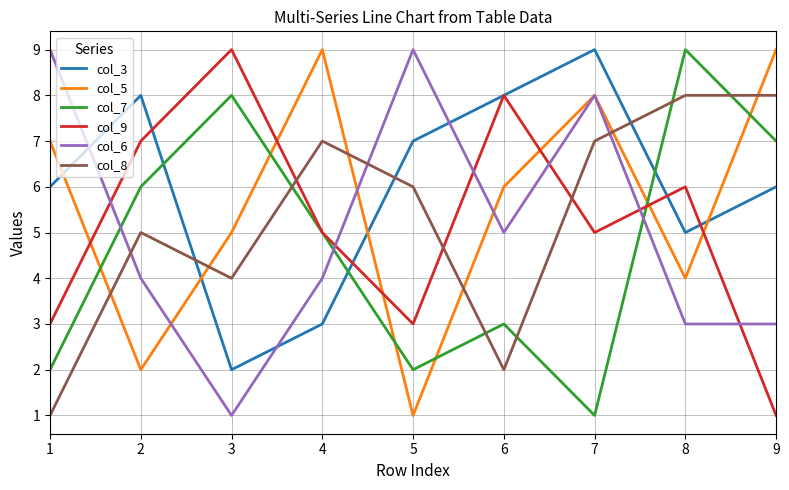

After their last crossing, which series has the higher values: col_5 or col_7?

col_5